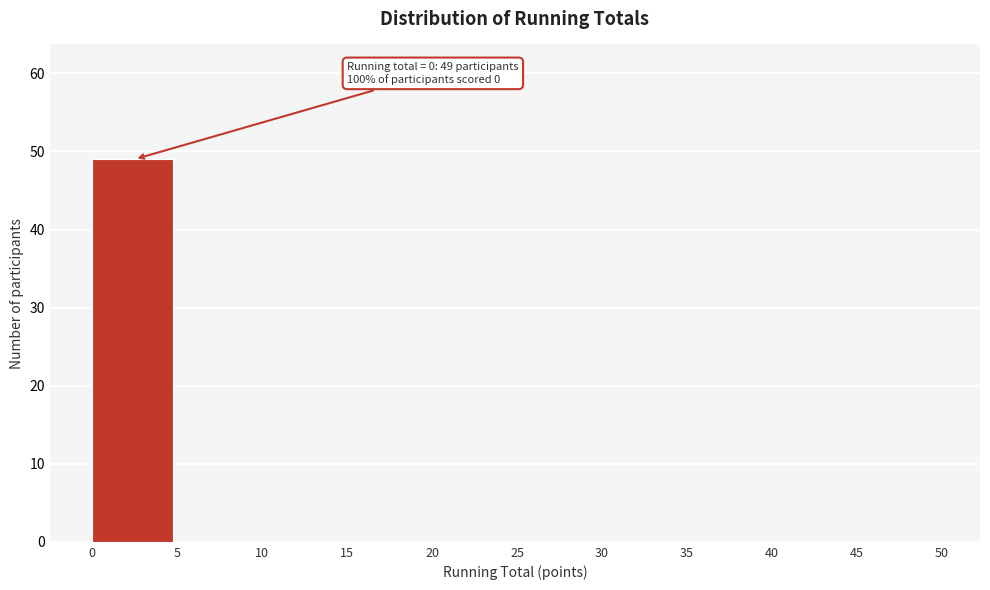

Which range on the x-axis has the tallest bar?

0 to 5